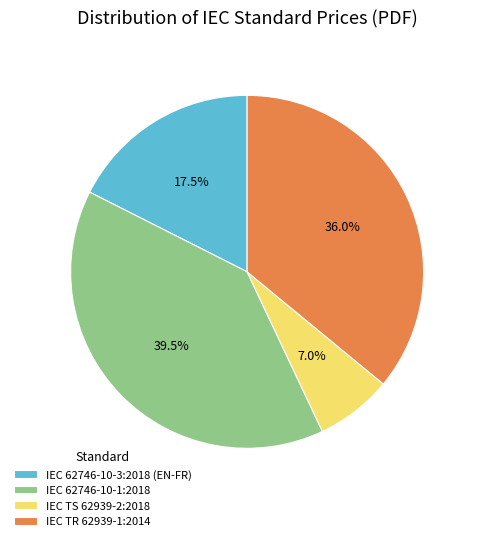

What percentage is NOT represented by IEC TR 62939-1:2014?

64.0%